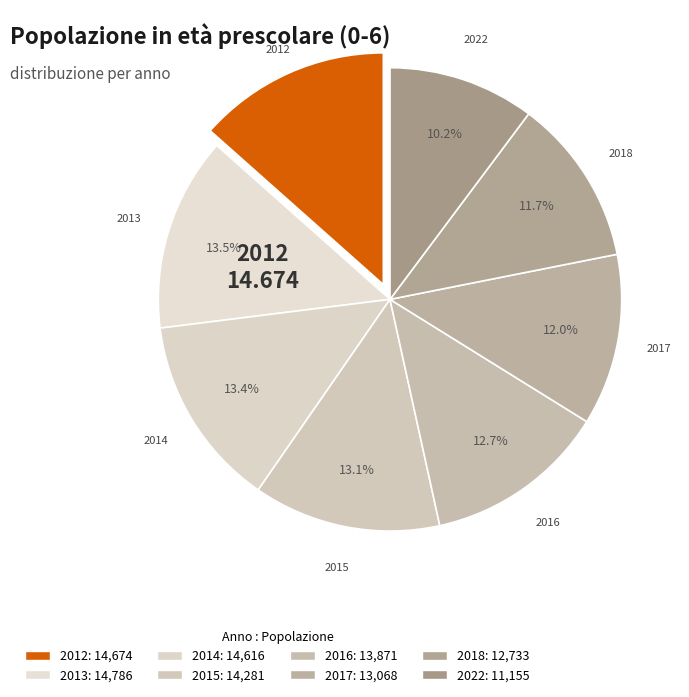

To the nearest percent, what is the average slice percentage?

12%